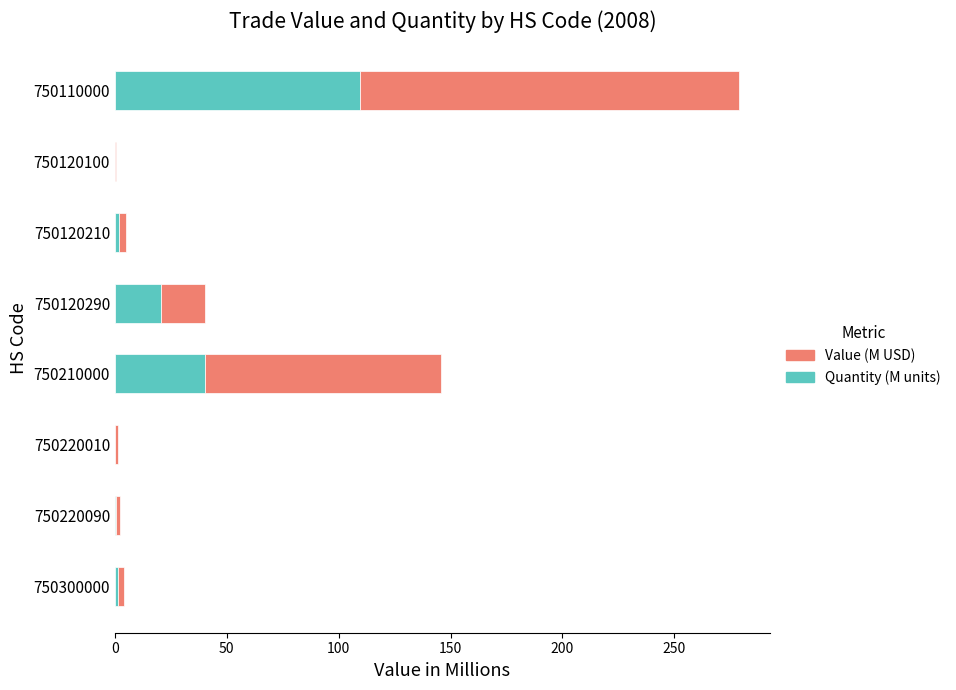

True or false: Quantity (M units) has a value of 60.3 at 750110000.

False